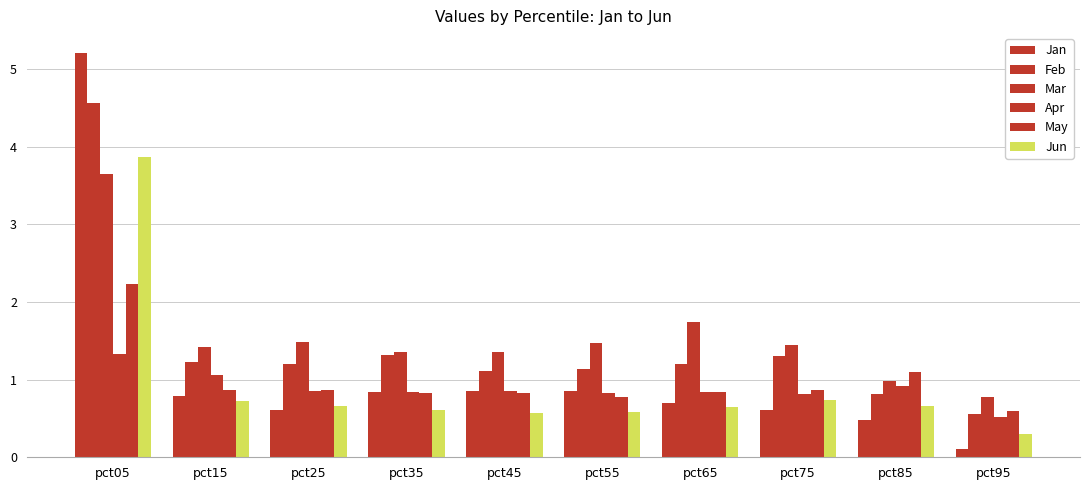

What is the highest value of the Jan series?

5.2